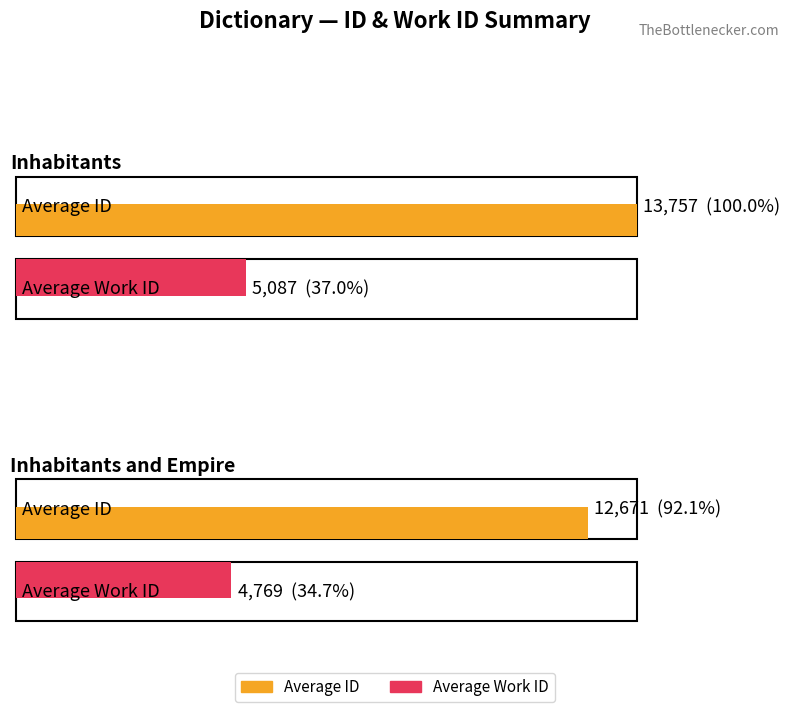

List the series in order of their peak value, highest first.

avg_id, avg_work_id